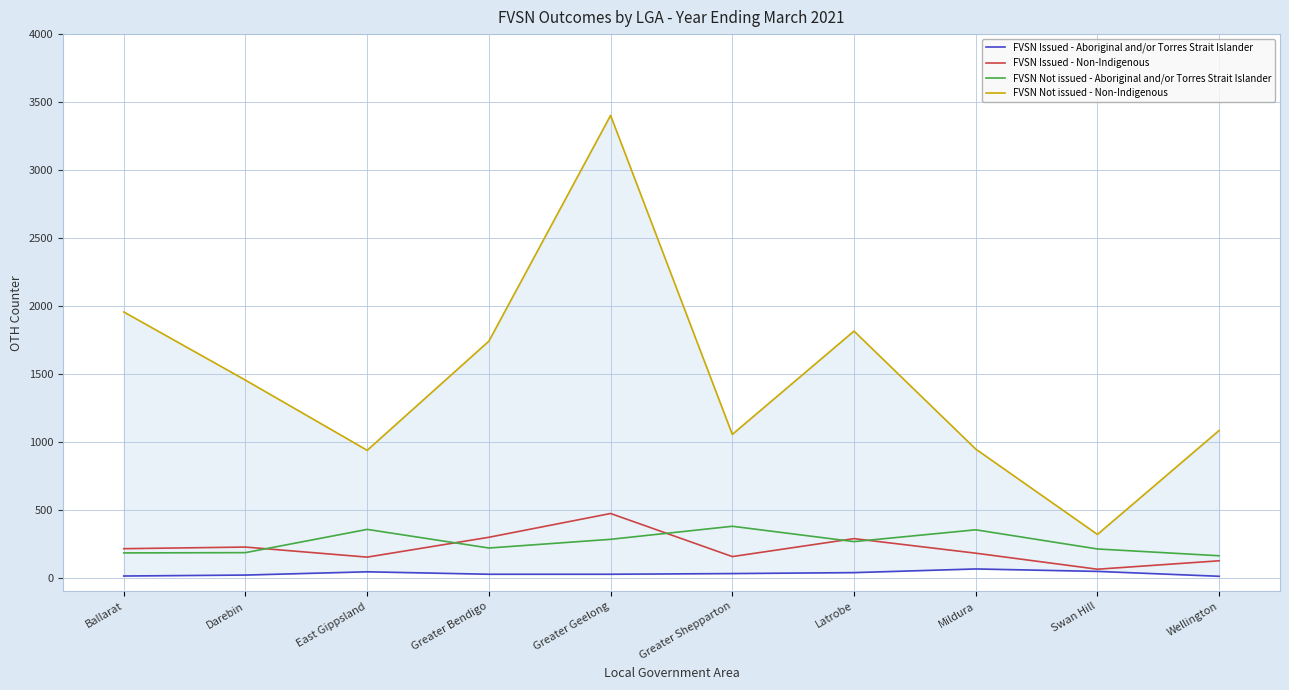

What is the total value across all series at Wellington?

1382